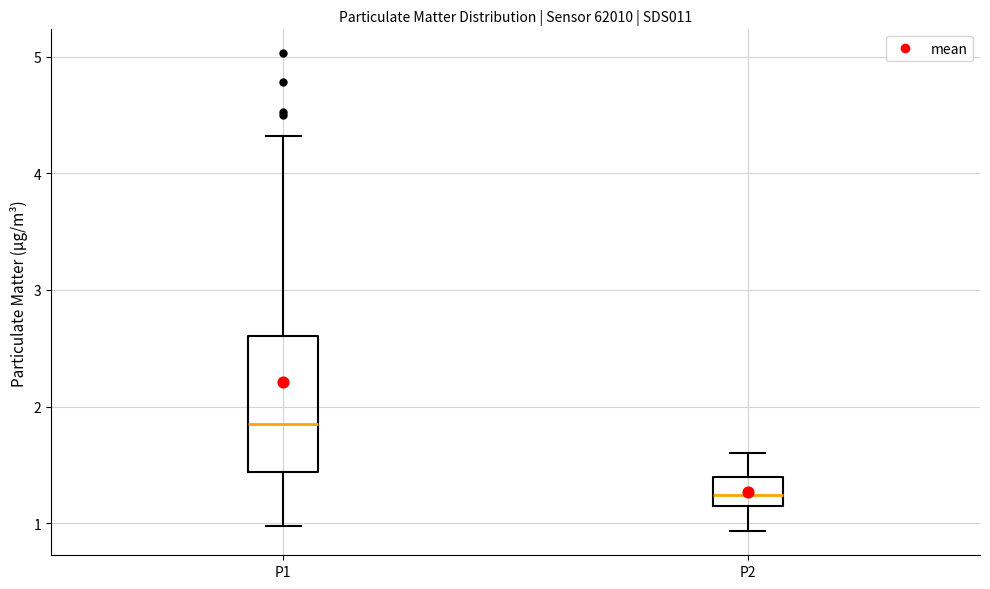

Where does the median line of the box for P2 sit on the y-axis? The values are not printed on the chart, so give them approximately, as read against the axis.

1.2